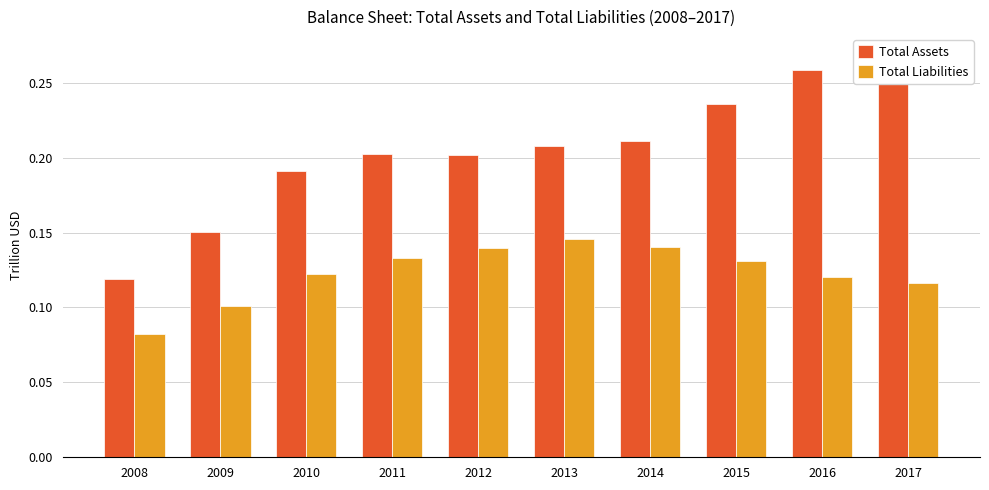

List the series in order of their peak value, lowest first.

Total Liabilities, Total Assets